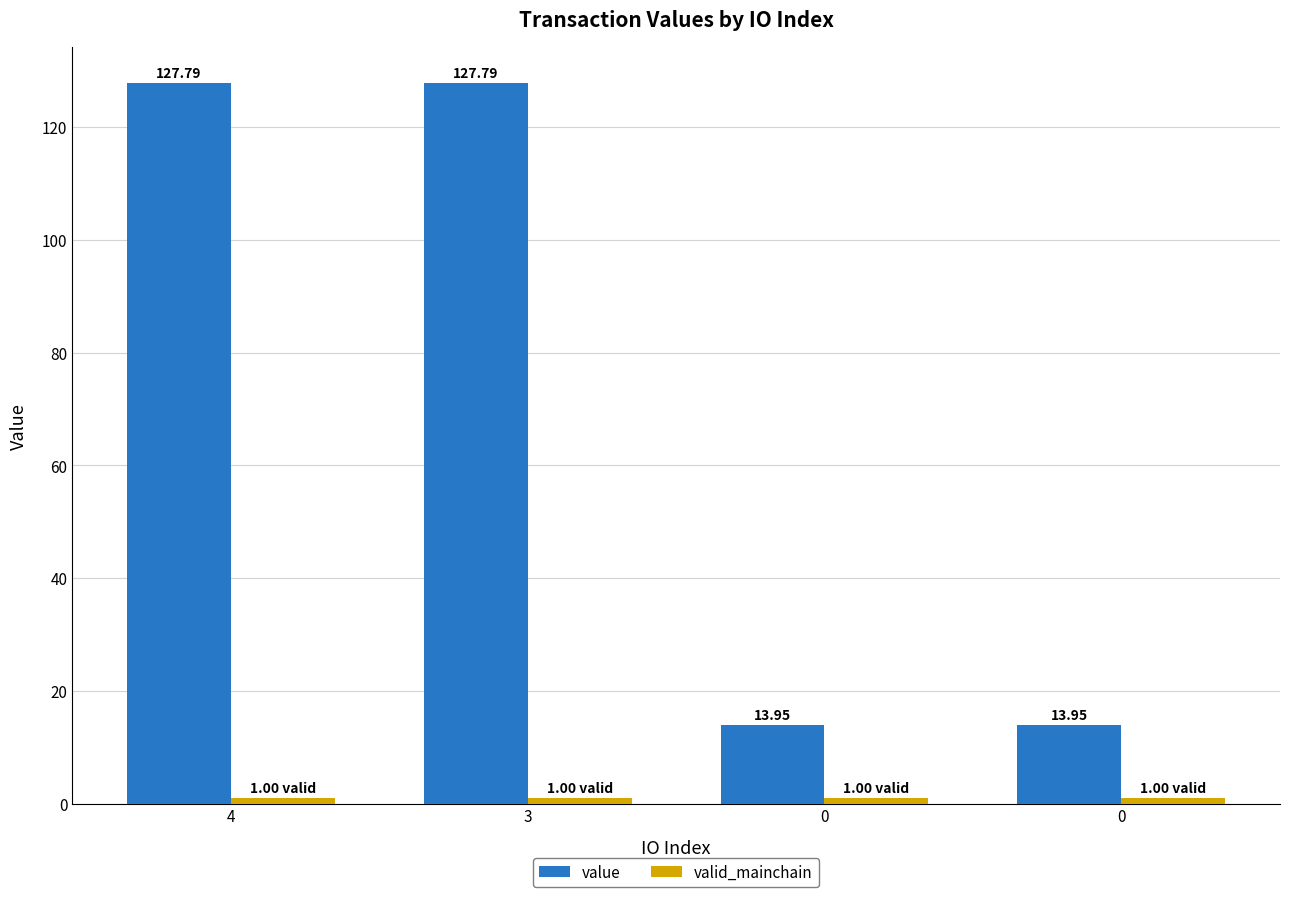

What is the difference between the second highest and second lowest values in the value series?

113.8